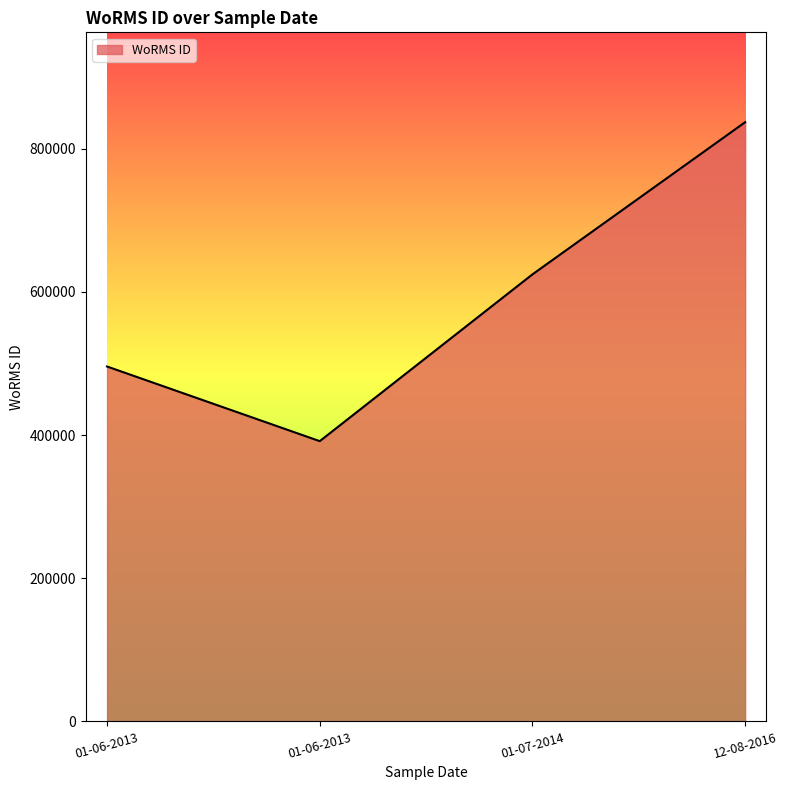

Reading left to right, list all the values displayed in this chart.

01-06-2013=495804	01-06-2013=391509	01-07-2014=624513	12-08-2016=837075